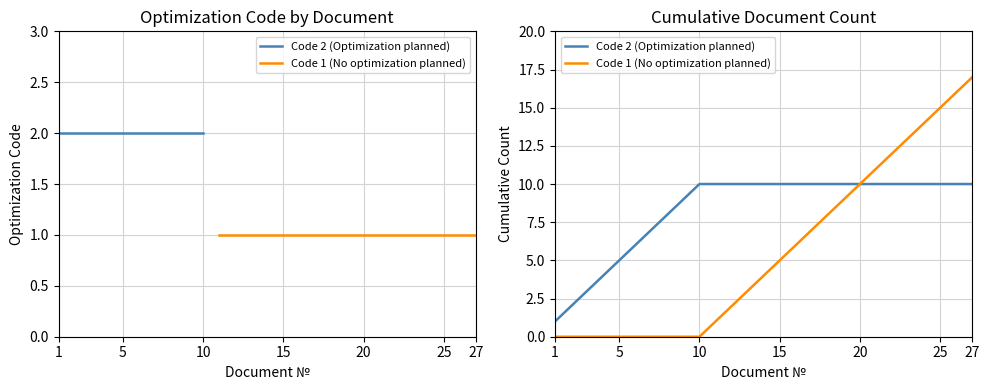

Reading left to right, what are all the values shown in this chart?

Code 2 (Optimization planned): 1	2	3	4	5	6	7	8	9	10	10	10	10	10	10	10	10	10	10	10	10	10	10	10	10	10	10
Code 1 (No optimization planned): 0	0	0	0	0	0	0	0	0	0	1	2	3	4	5	6	7	8	9	10	11	12	13	14	15	16	17